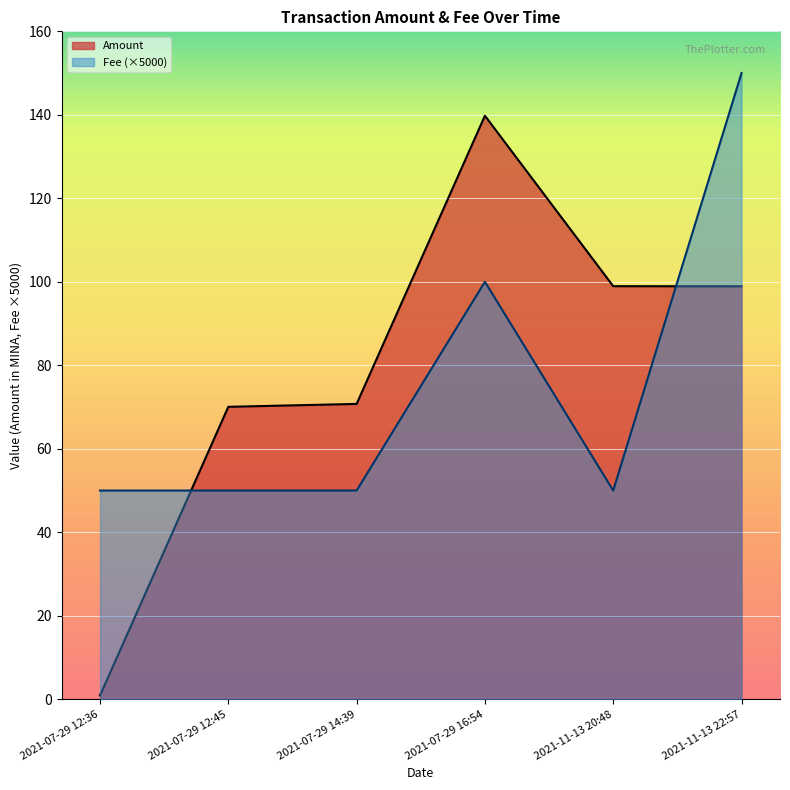

How many Fee values are between 0 and 1?

6